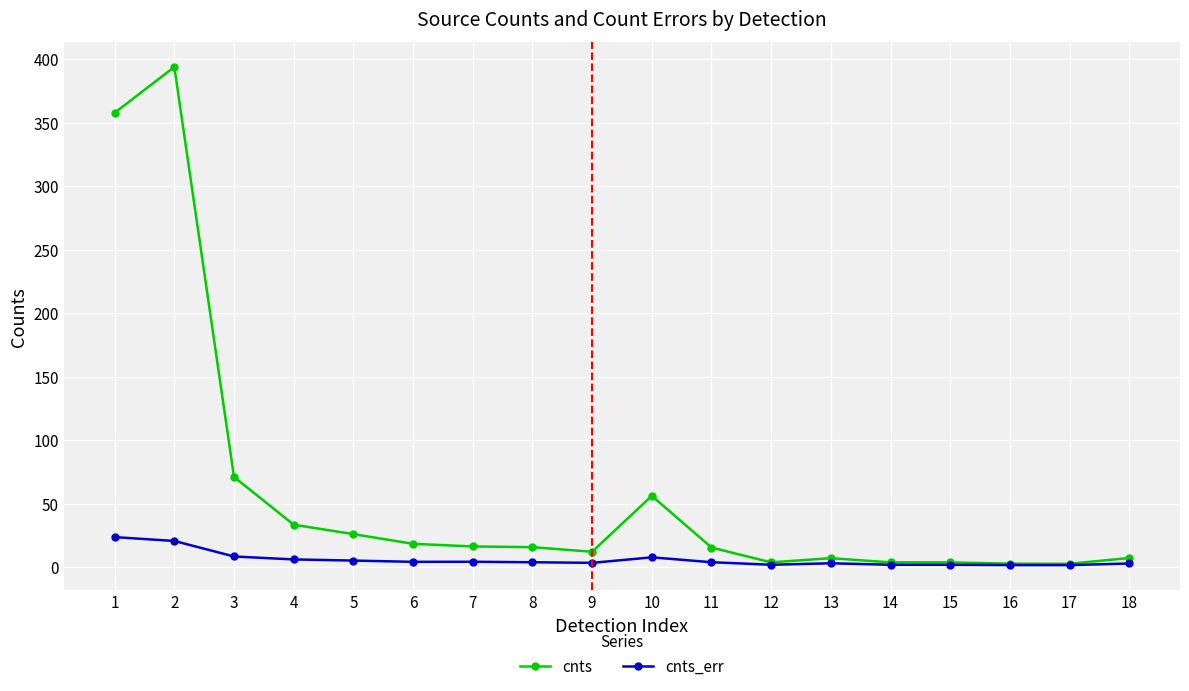

Which category has the highest value in the cnts series?

2